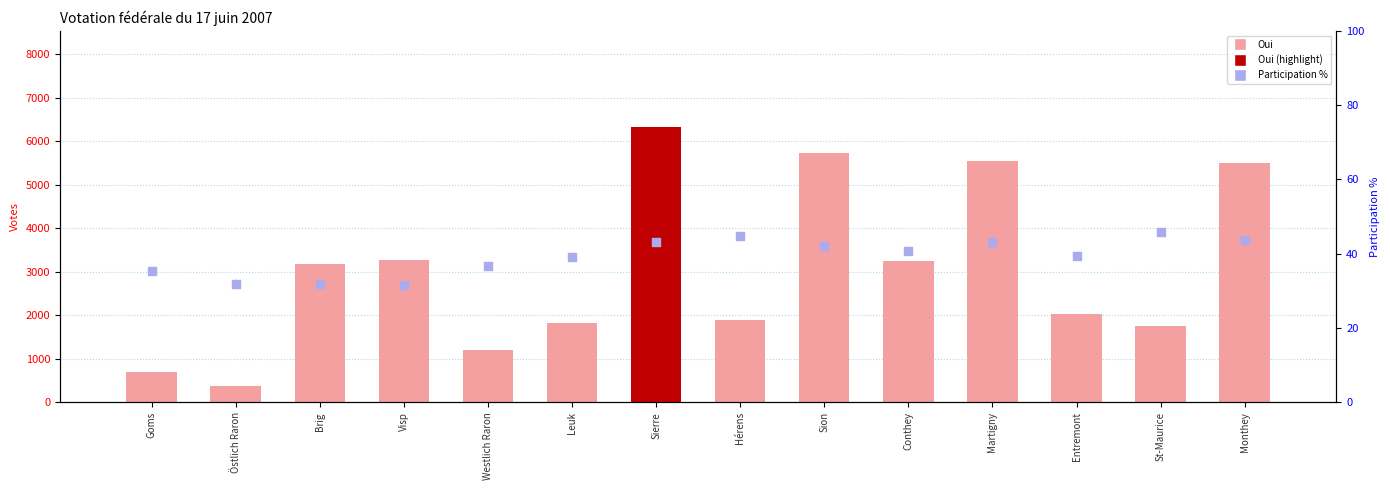

Which series reaches the minimum Y coordinate?

participation %